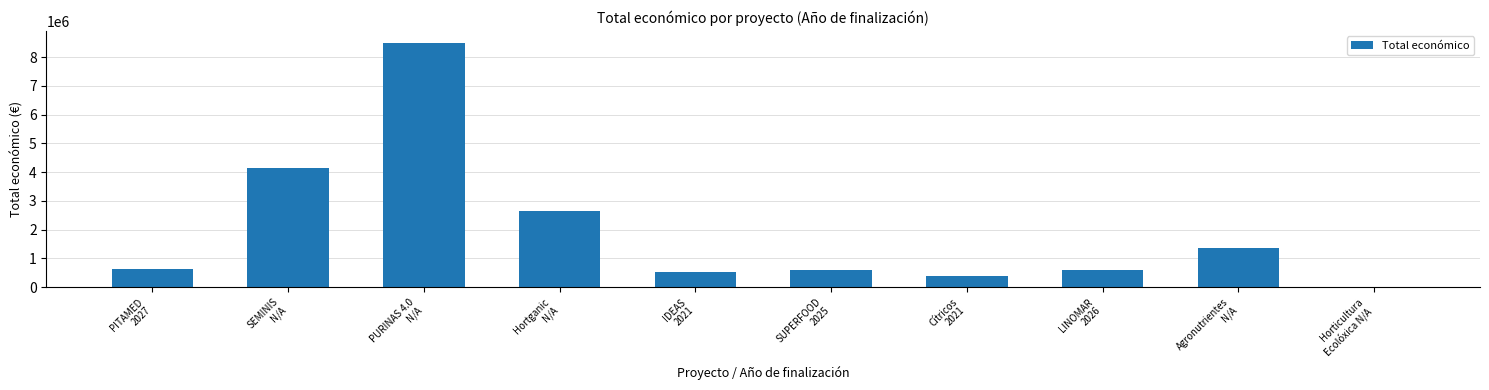

Count the number of categories in the chart.

10